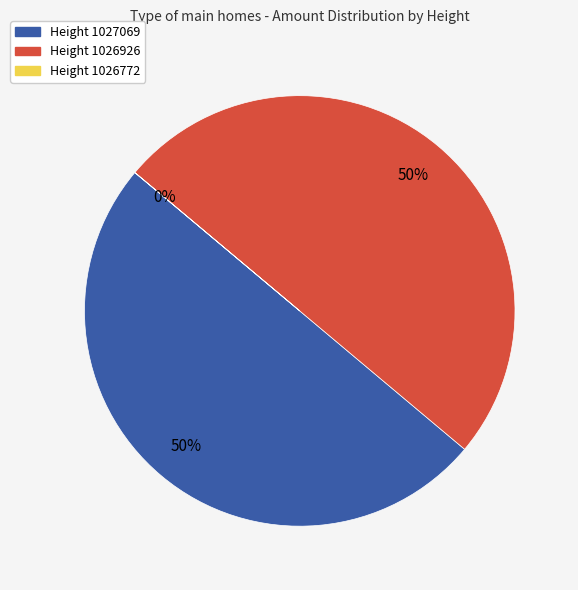

To the nearest percent, what is the average slice percentage?

33%